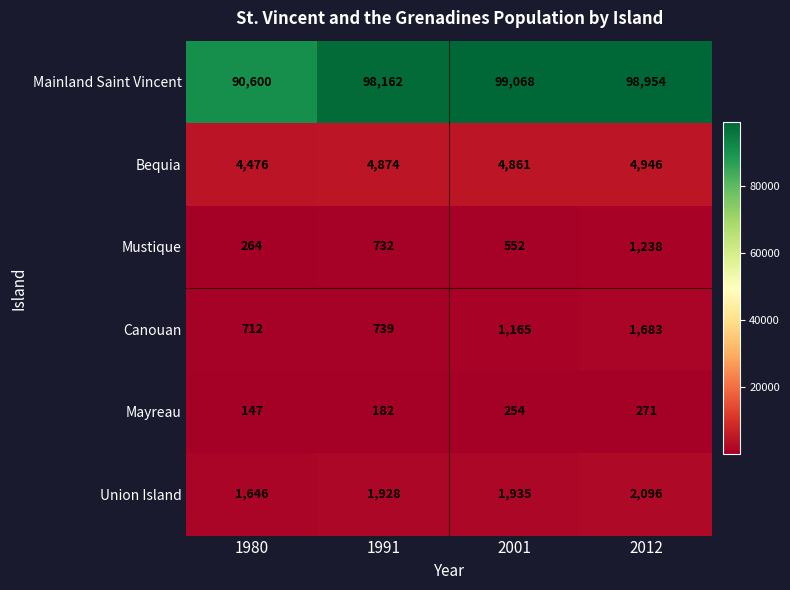

What is the difference between the Mustique values at 2001 and 2012?

686